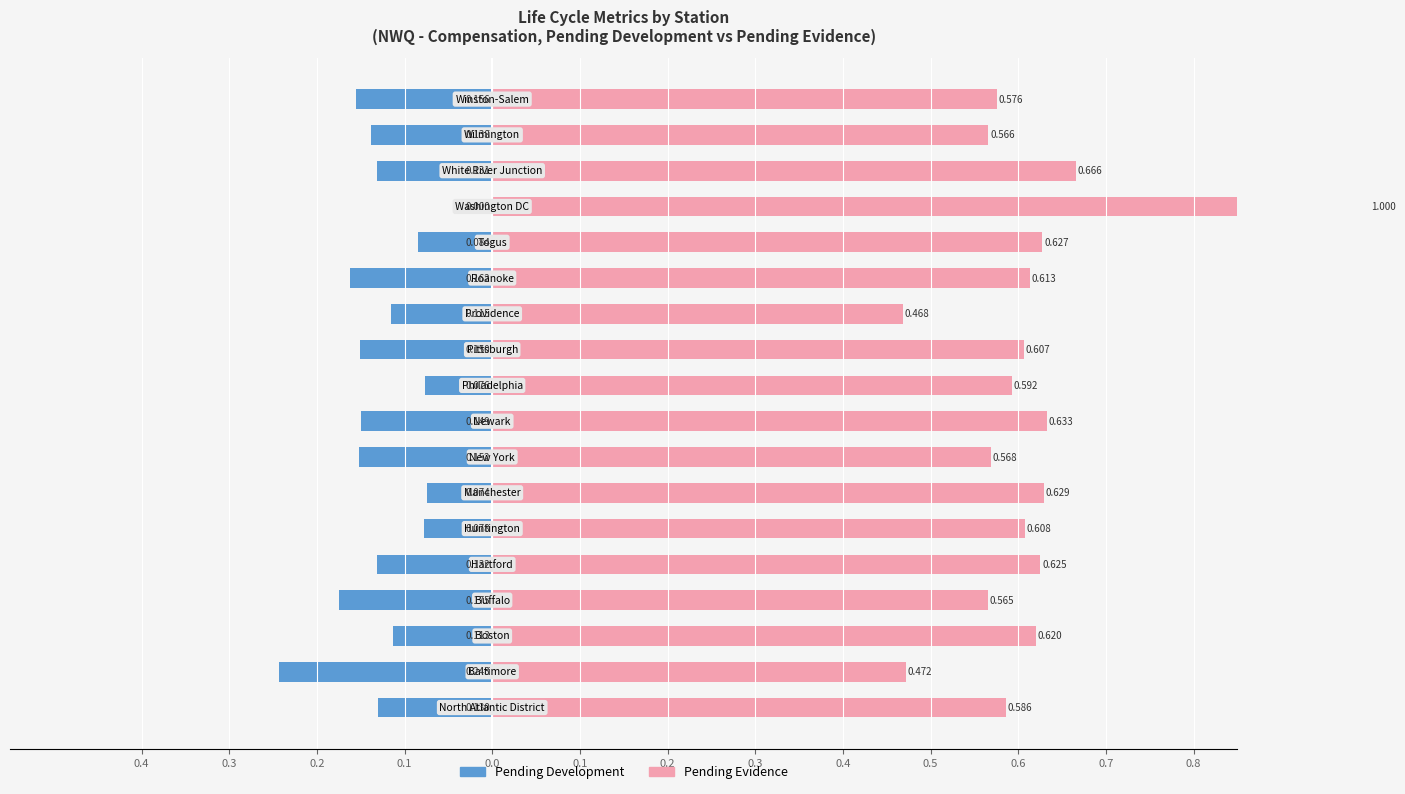

How many bars are there in each group?

2